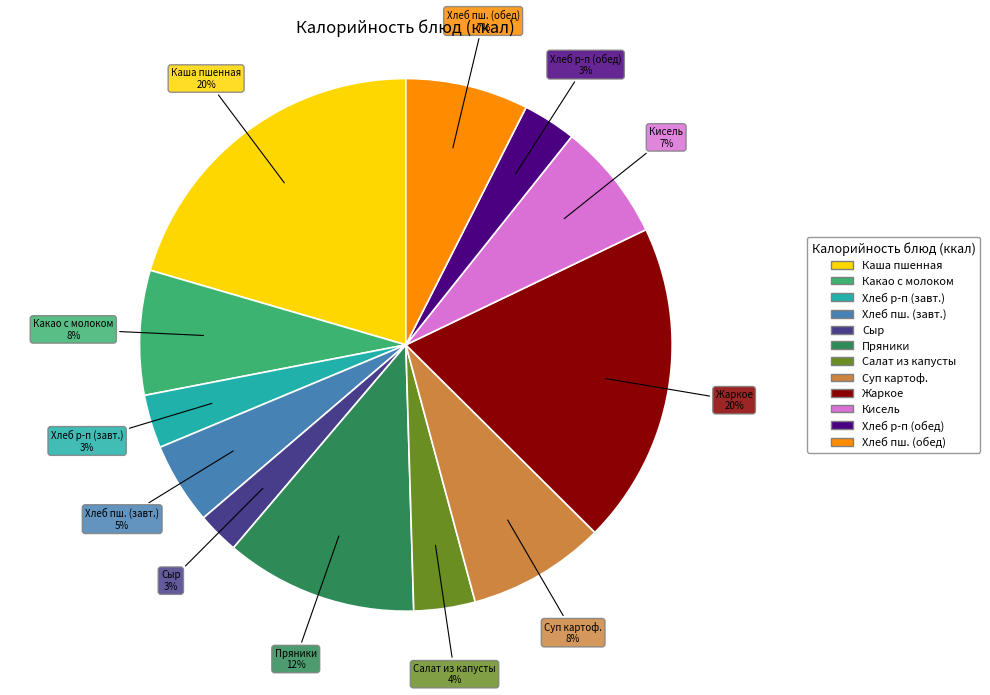

Is there any slice that represents more than half of the pie?

No